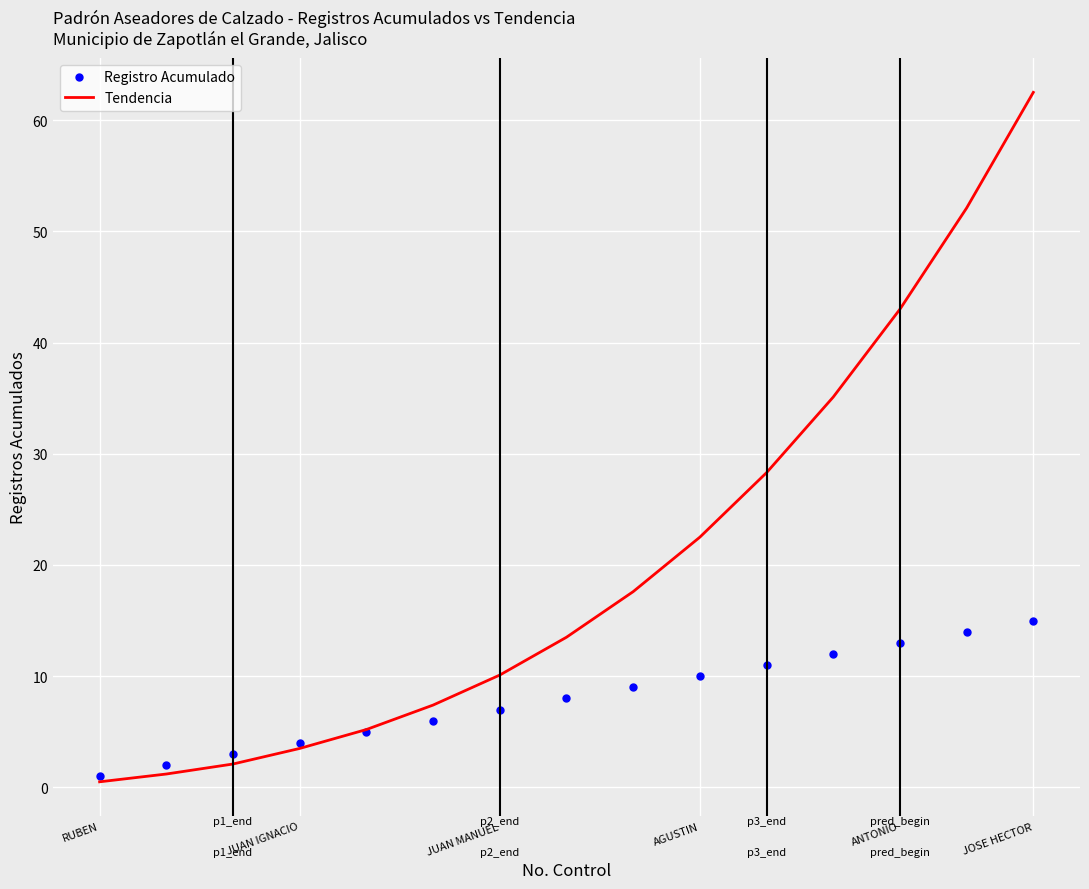

What is the smallest value displayed?

0.5